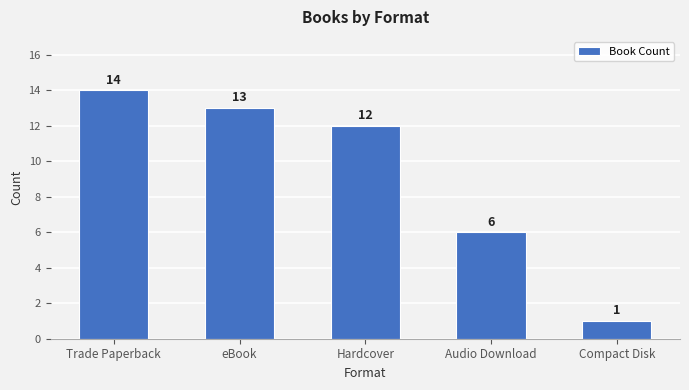

Is it true that the value at Compact Disk is 1?

True